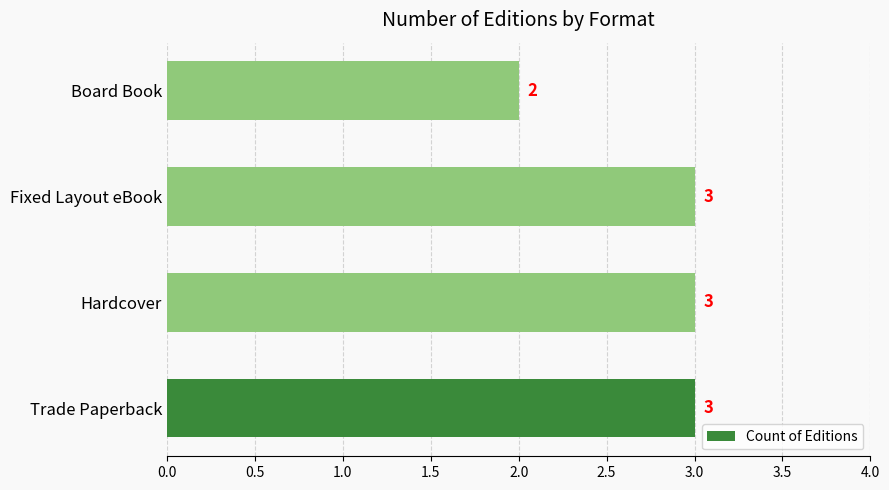

Approximately how many times larger is the value at Trade Paperback compared to Board Book?

1.5